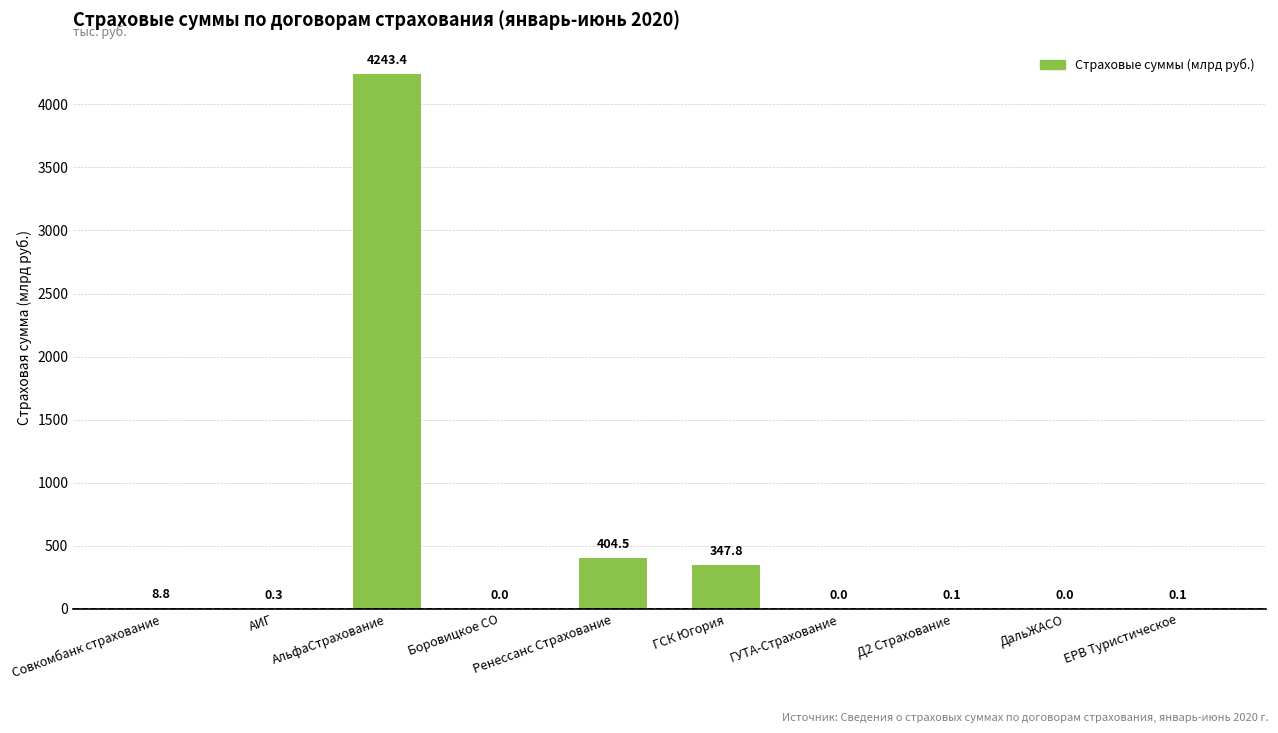

What is the change in value from АльфаСтрахование to ГУТА-Страхование?

-4243.4